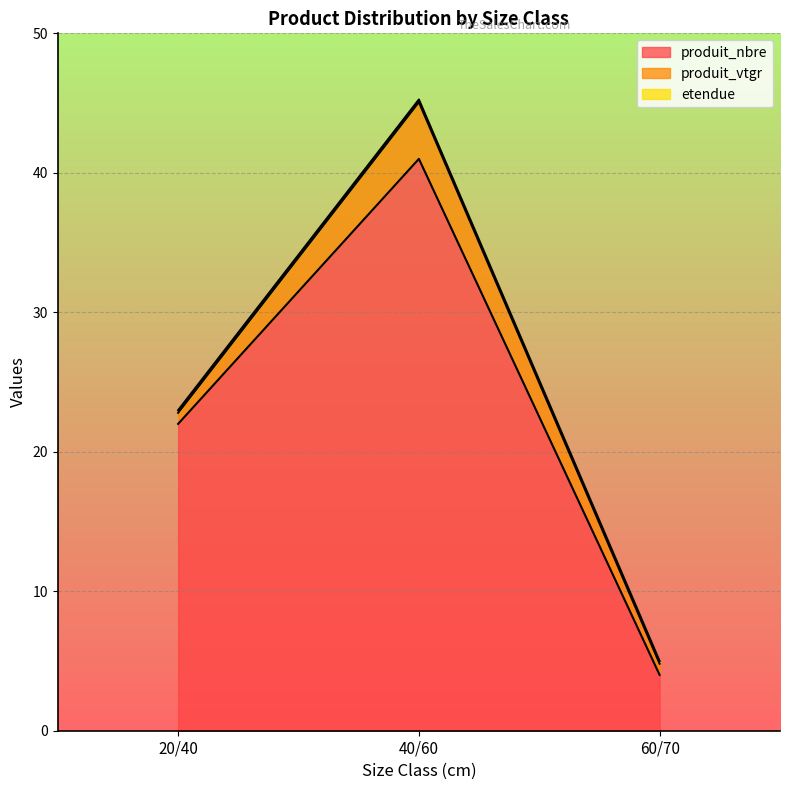

The etendue series shows 0.2 at 20/40. True or false?

True